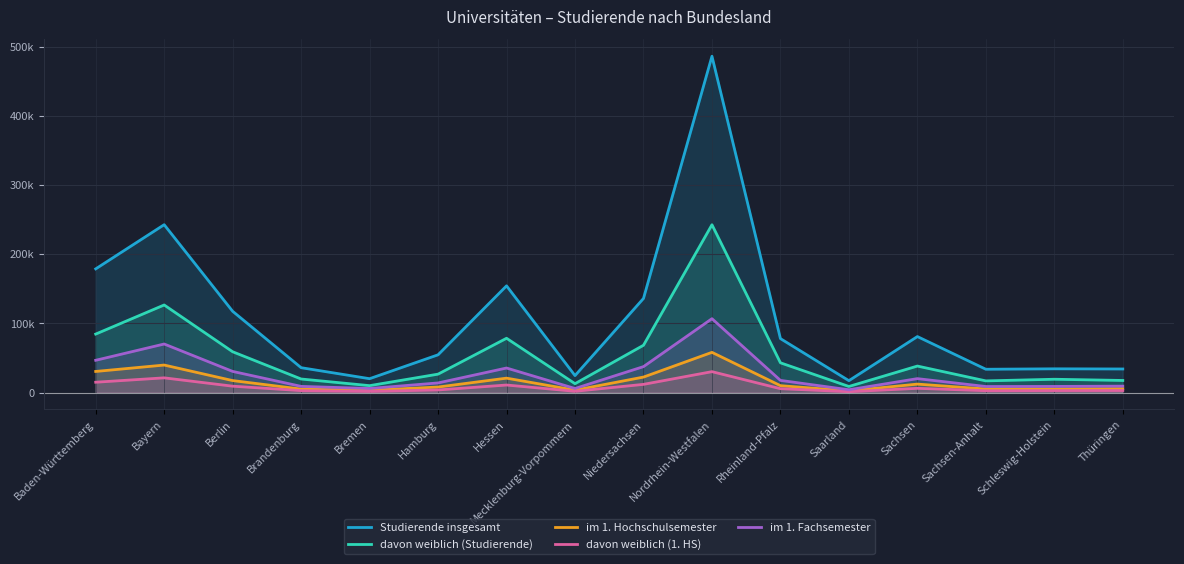

The value of Studierende insgesamt at Berlin is 117517. True or false?

True